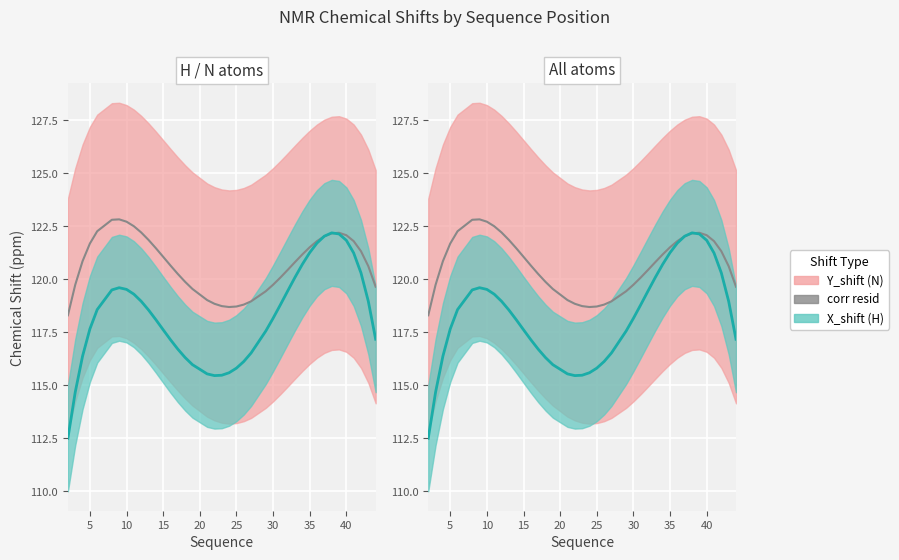

What is the smallest value displayed?

112.5